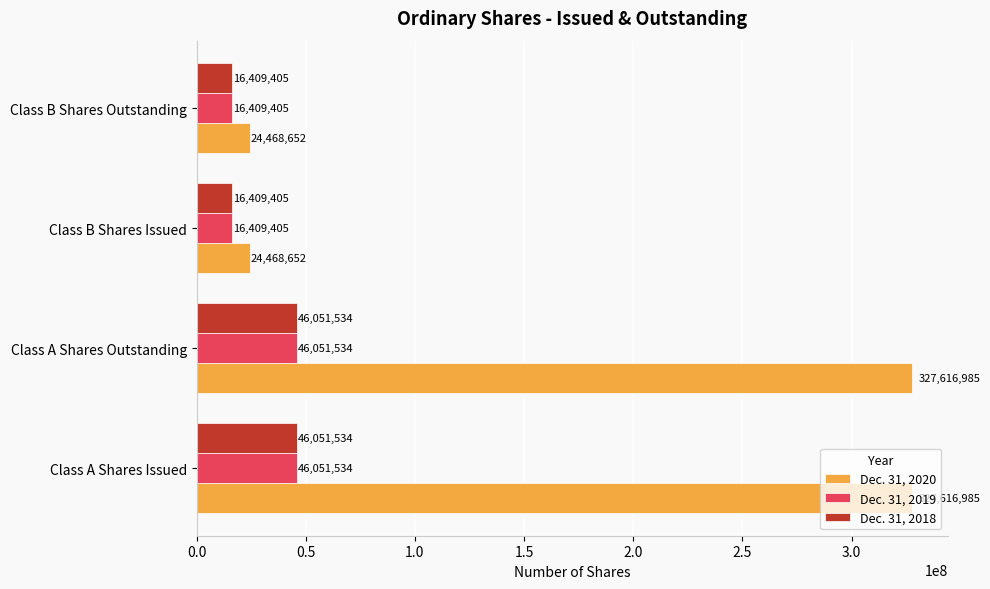

Which series has the largest total across all categories?

Dec. 31, 2020